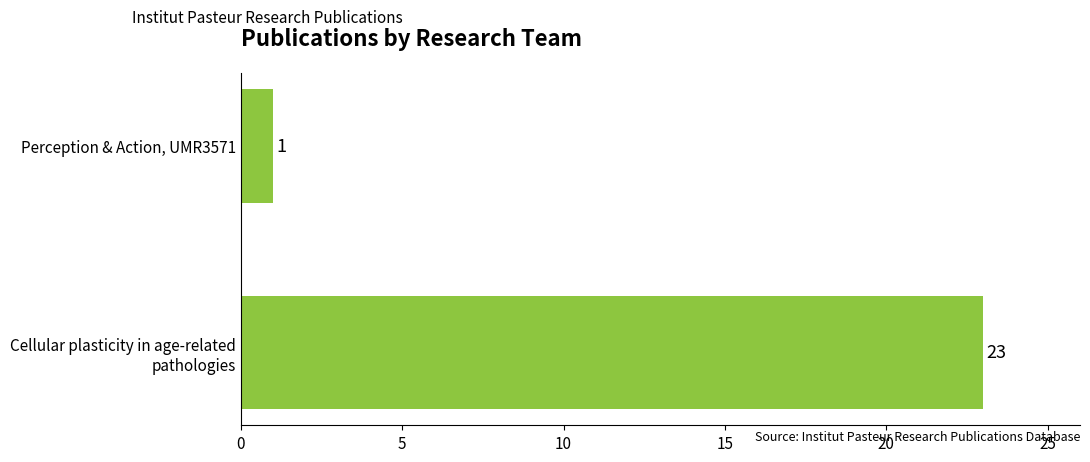

The value at Perception & Action, UMR3571 is 1. True or false?

True